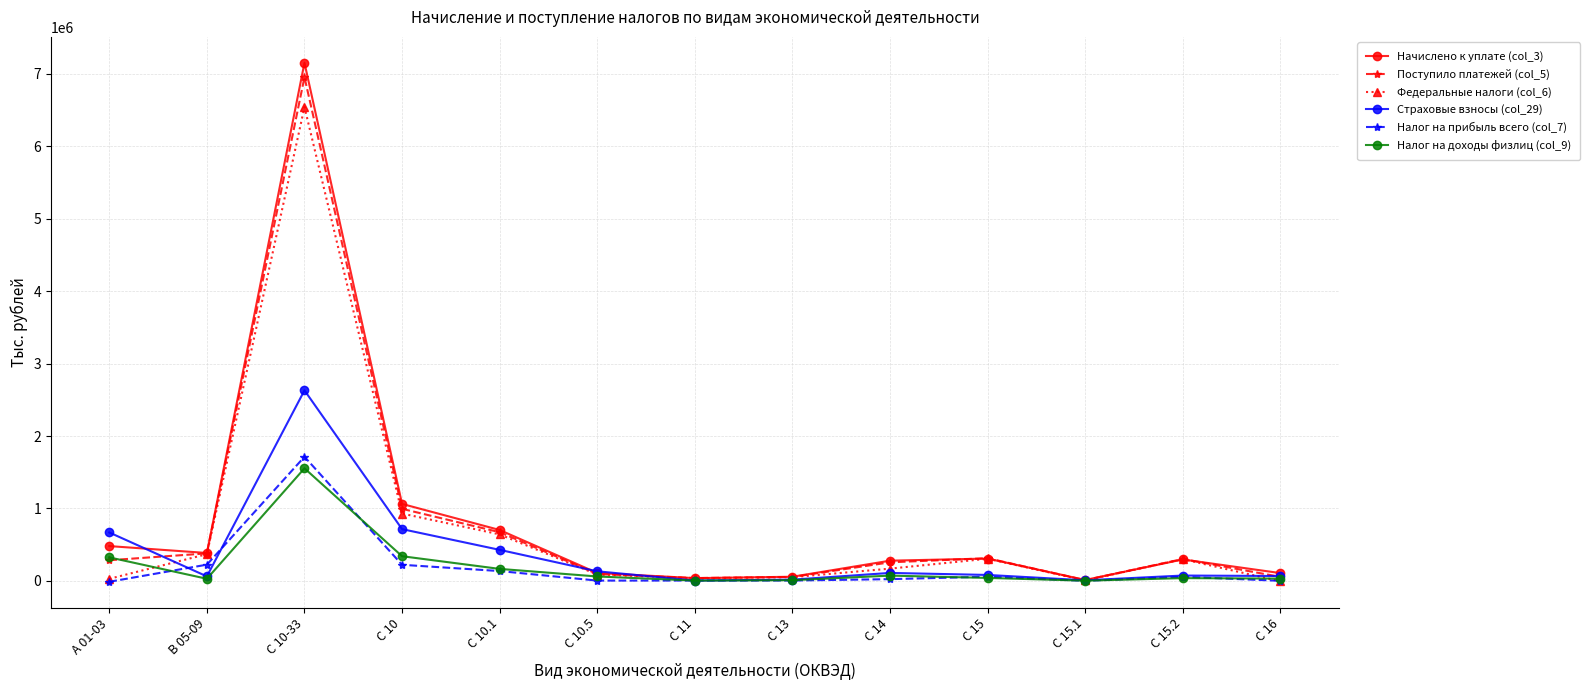

True or false: Налог на доходы физлиц (col_9) has more than 0 points higher than both neighbors.

True